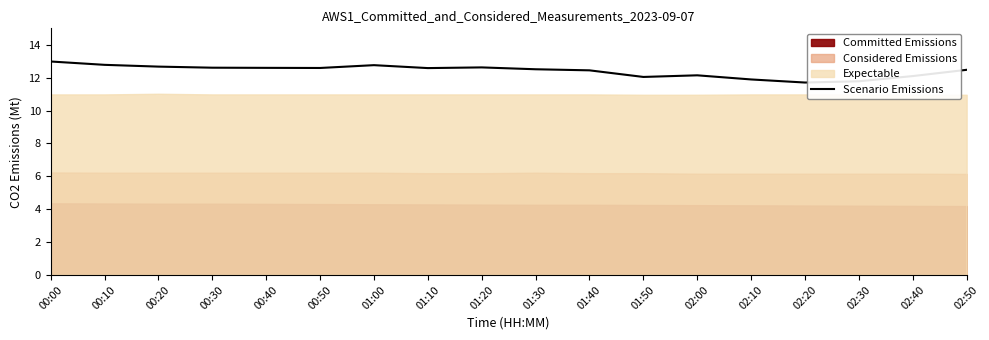

True or false: there are more than 1 points higher than both neighbors.

True